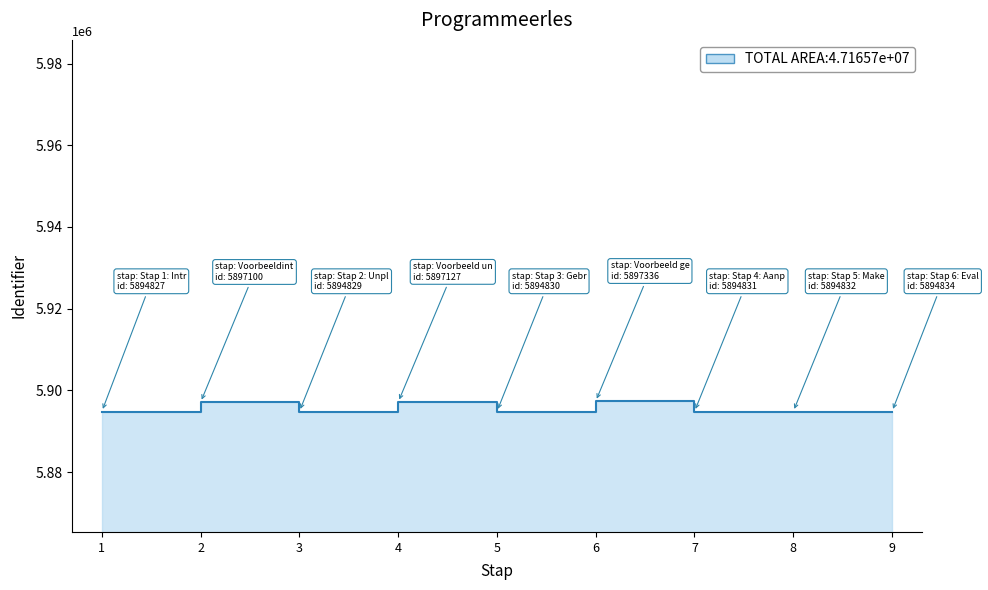

List the labels in order of value, smallest first.

1, 3, 5, 7, 8, 9, 2, 4, 6